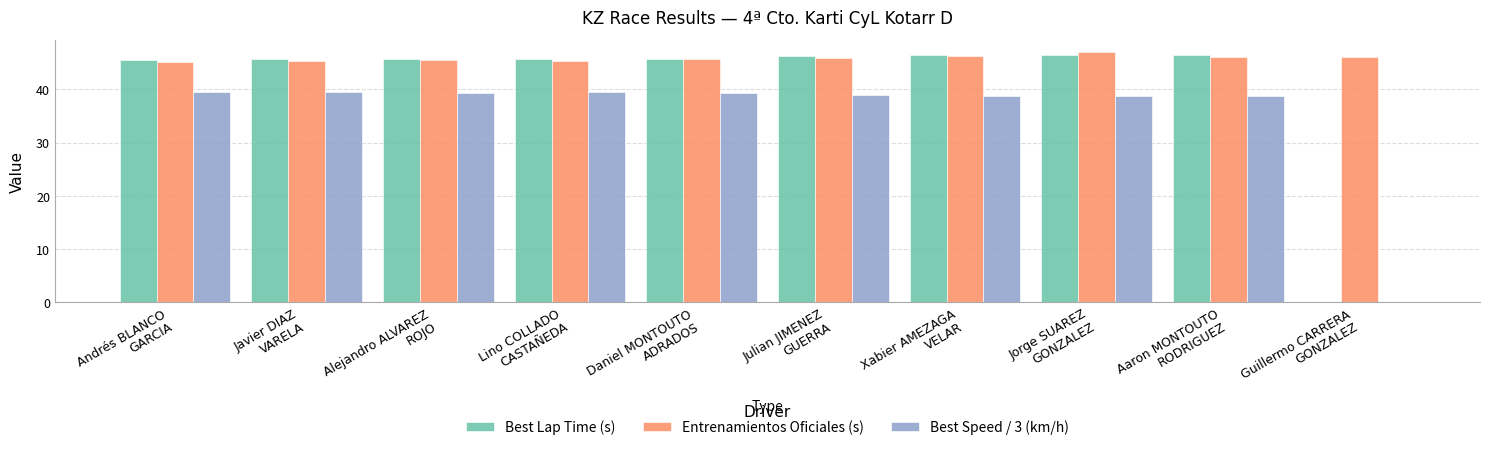

What is the maximum value for Best Lap Time (s)?

46.5